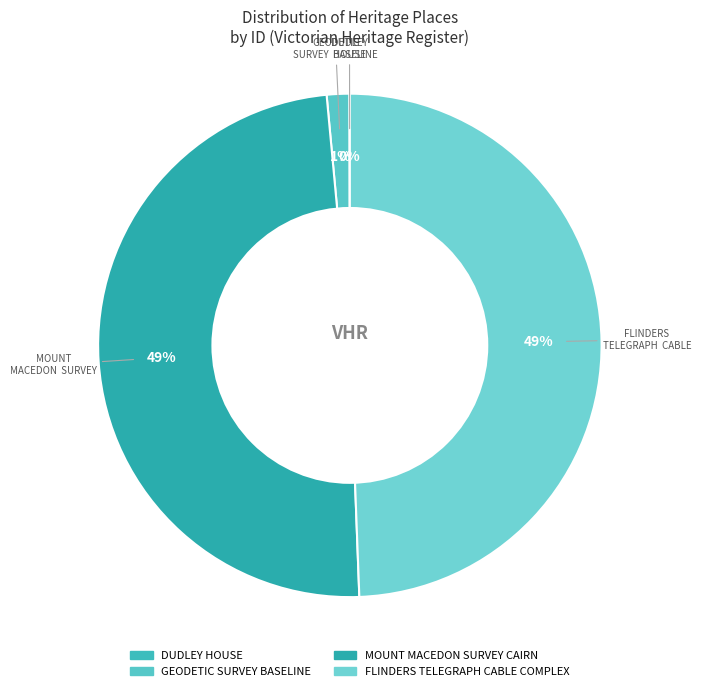

Which category has the smallest portion of the pie?

DUDLEY HOUSE